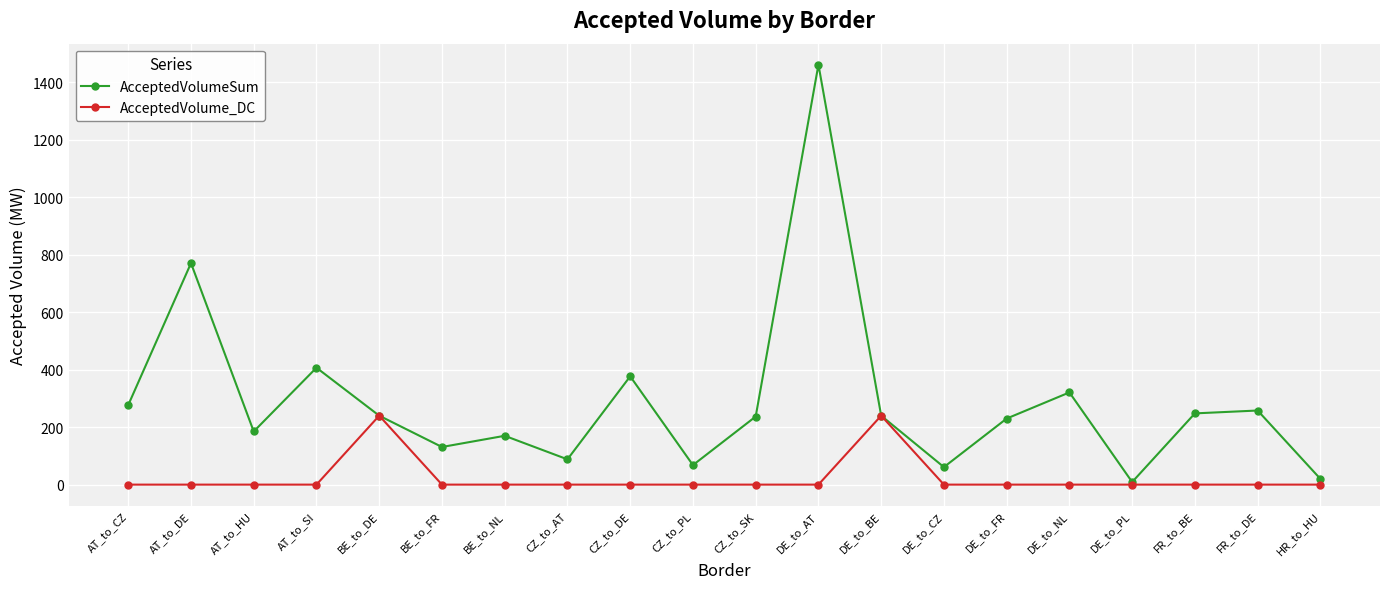

Which series has the widest spread of values?

AcceptedVolumeSum